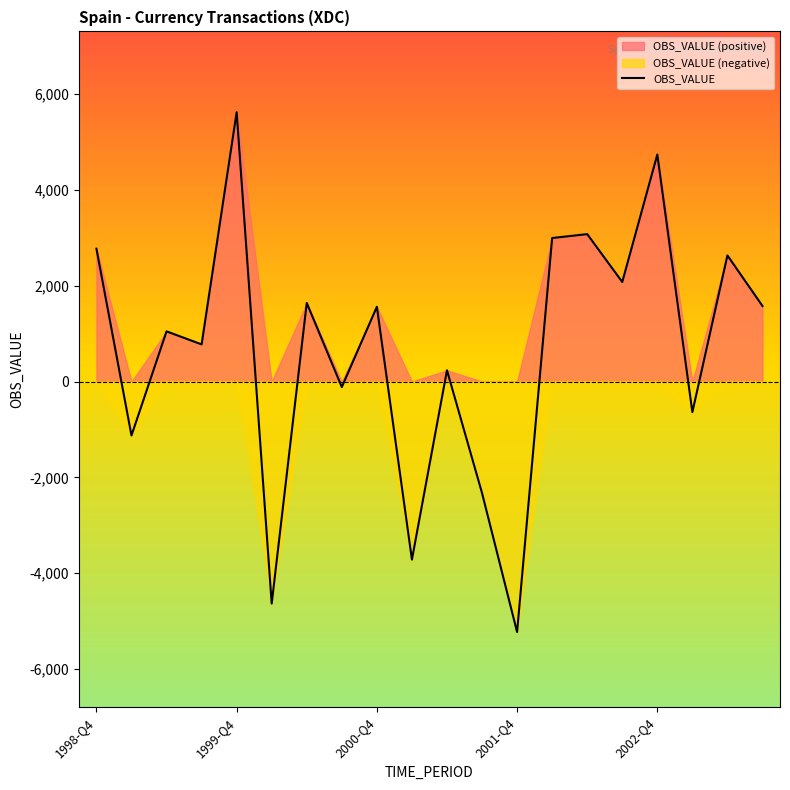

What is the highest value of the OBS_VALUE series?

5623